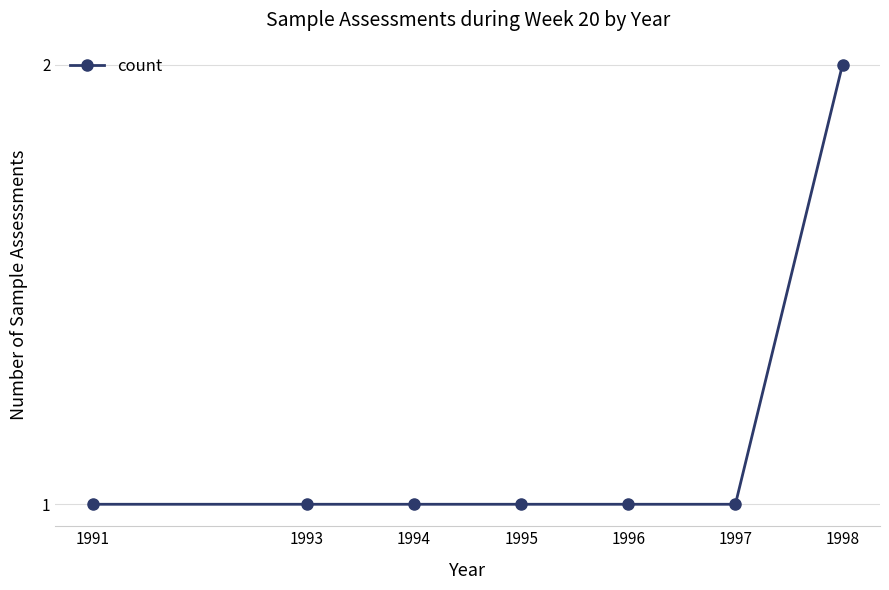

Is this an area chart (filled region under the line)?

No